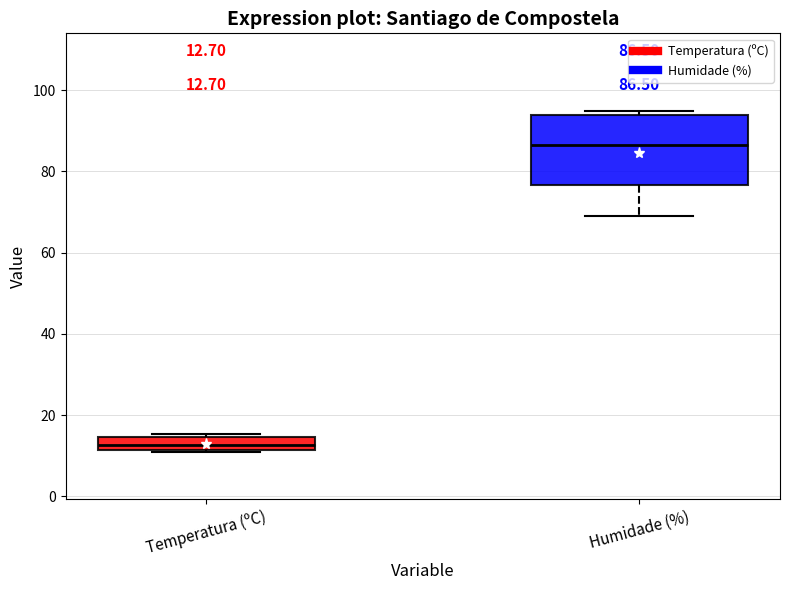

Which box is the tallest, from its lower edge to its upper edge?

Humidade (%)